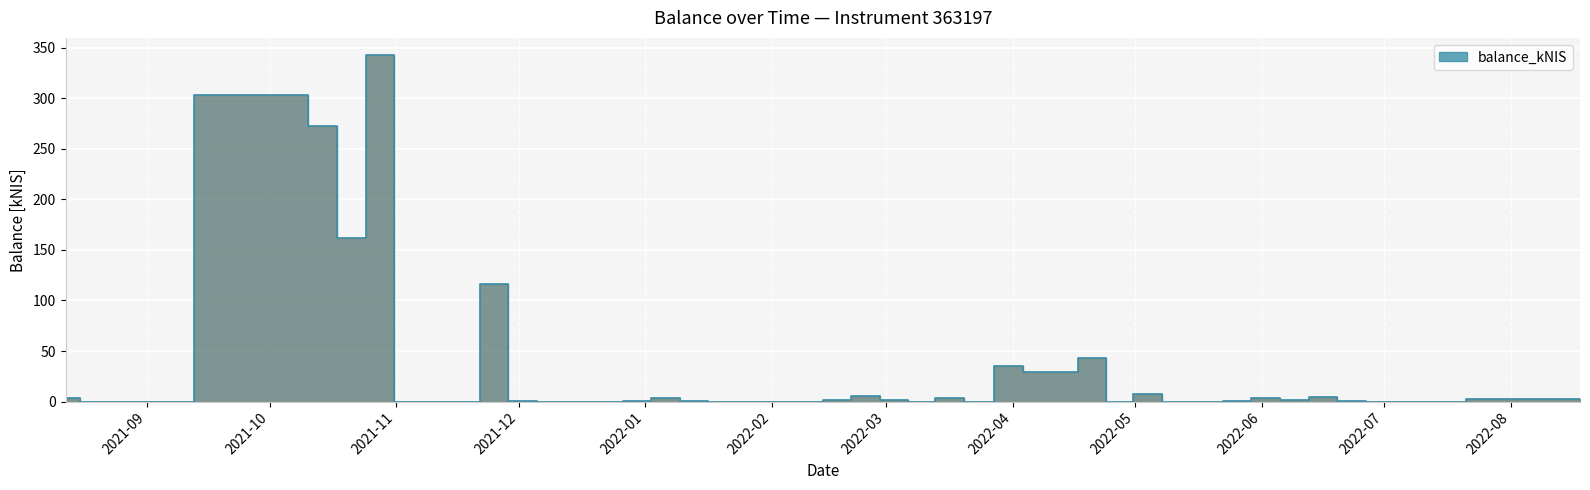

True or false: the data has more than 2 interior local peaks.

True